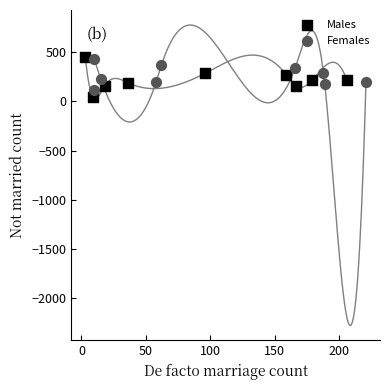

Which series has the widest spread of Y values?

Males